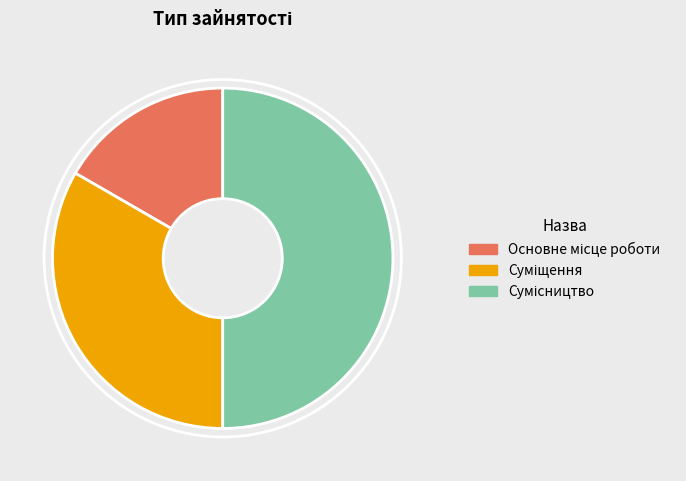

Is there any slice that represents more than half of the pie?

No